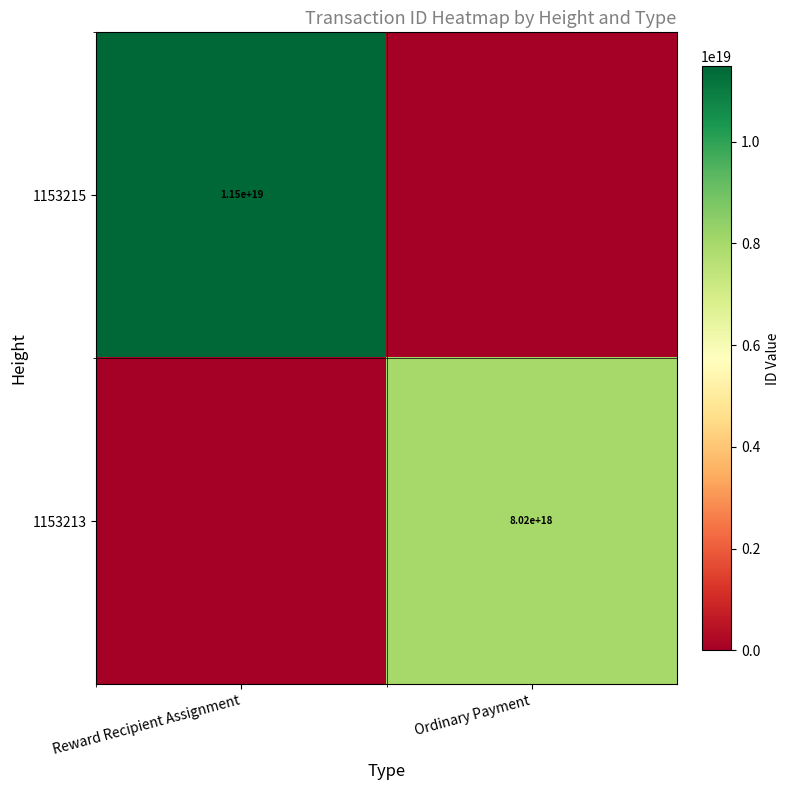

What is the maximum value shown in the chart?

11481316857837547520